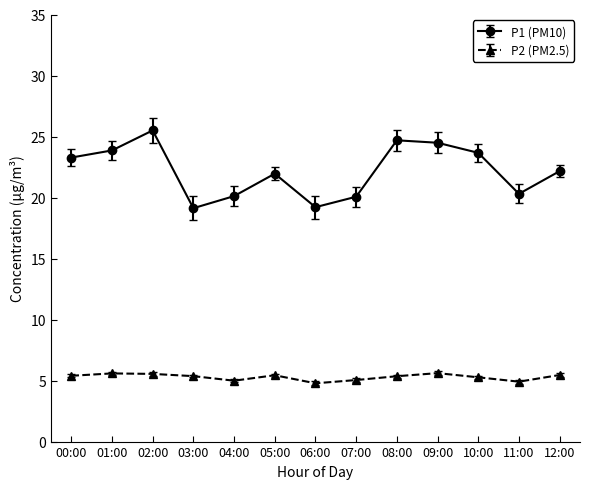

What is the minimum value shown in the chart?

4.8